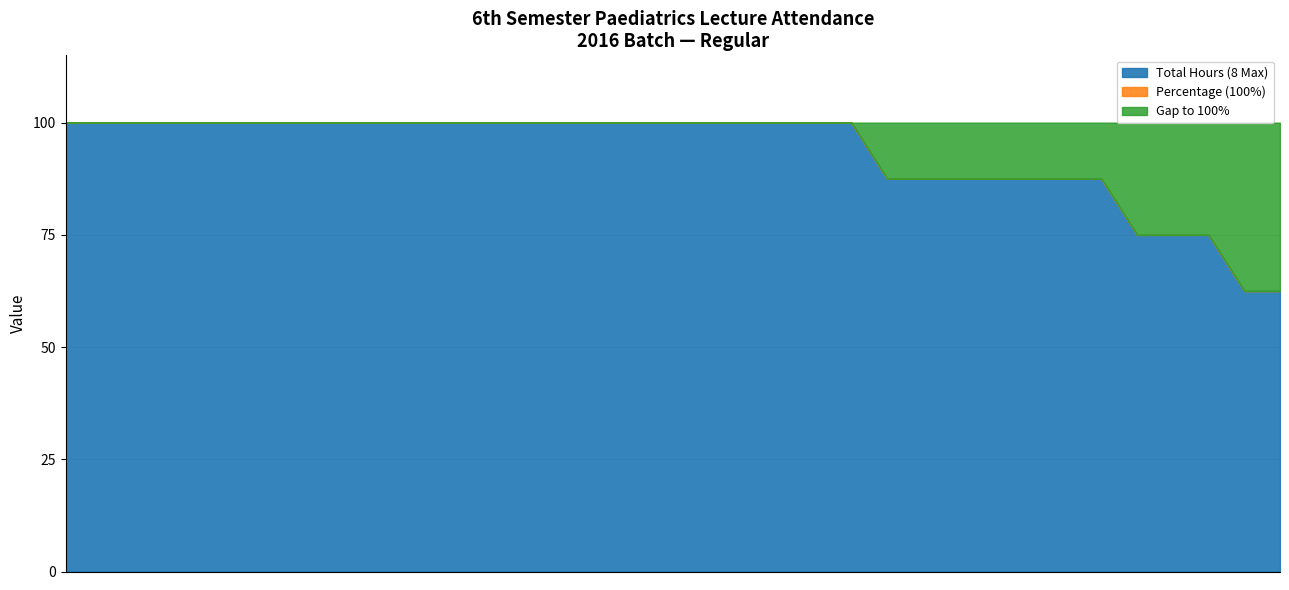

What is the maximum value shown in the chart?

100.0